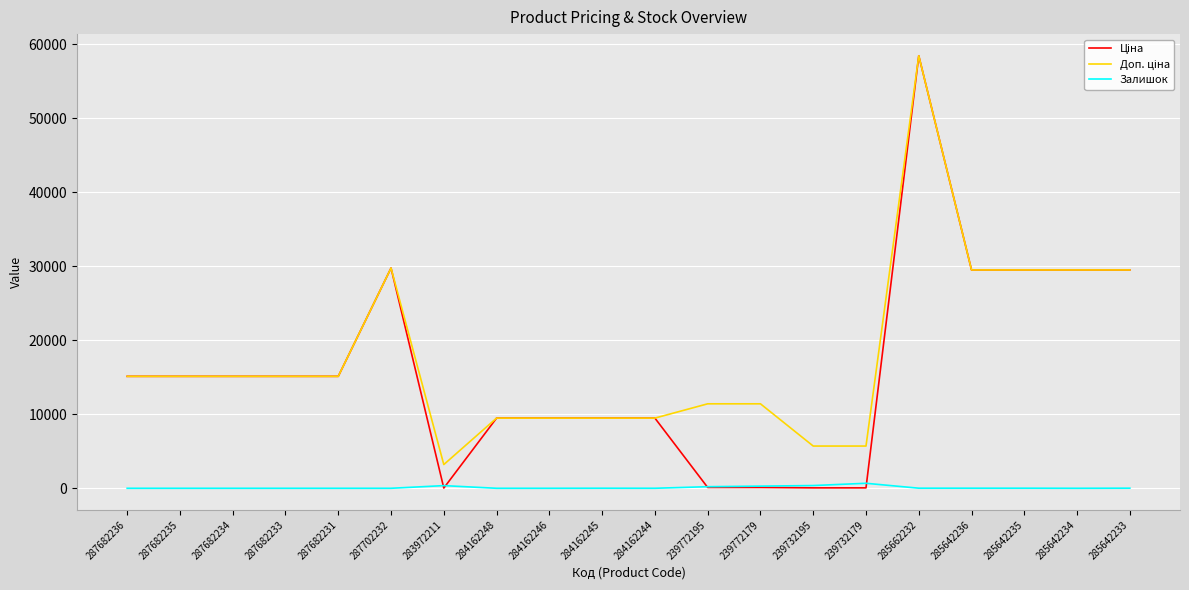

What is the total value across all series at 287682235?

30240.0